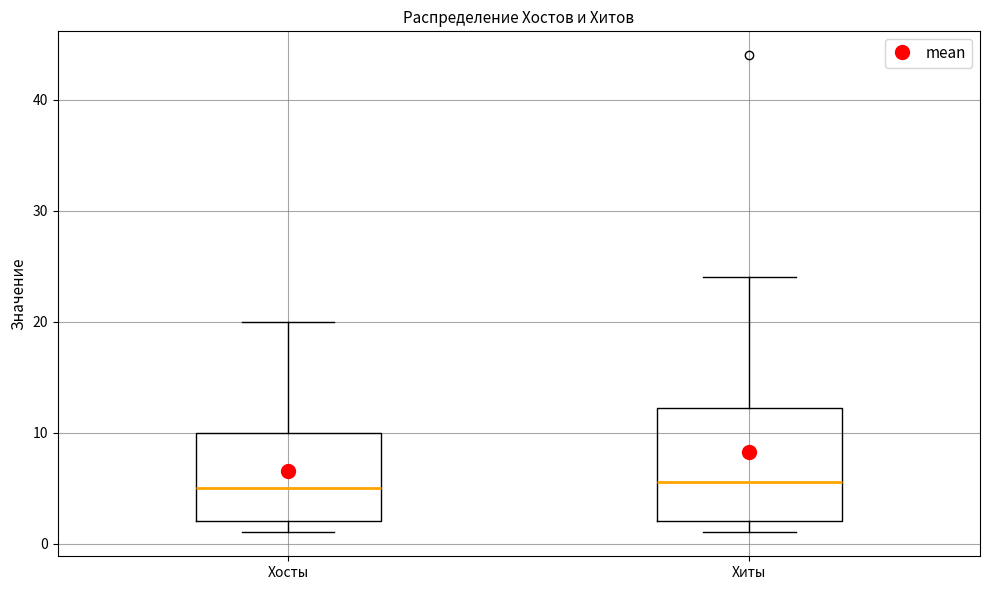

Reading left to right, transcribe this box plot: for each box, give where its median line is, the range the box spans, and where its two whiskers end, as read against the y-axis. The values are not printed on the chart, so give them approximately, as read against the axis.

Хосты: median 5, box 2 to 10, whiskers 1 to 20
Хиты: median 6, box 2 to 12, whiskers 1 to 24